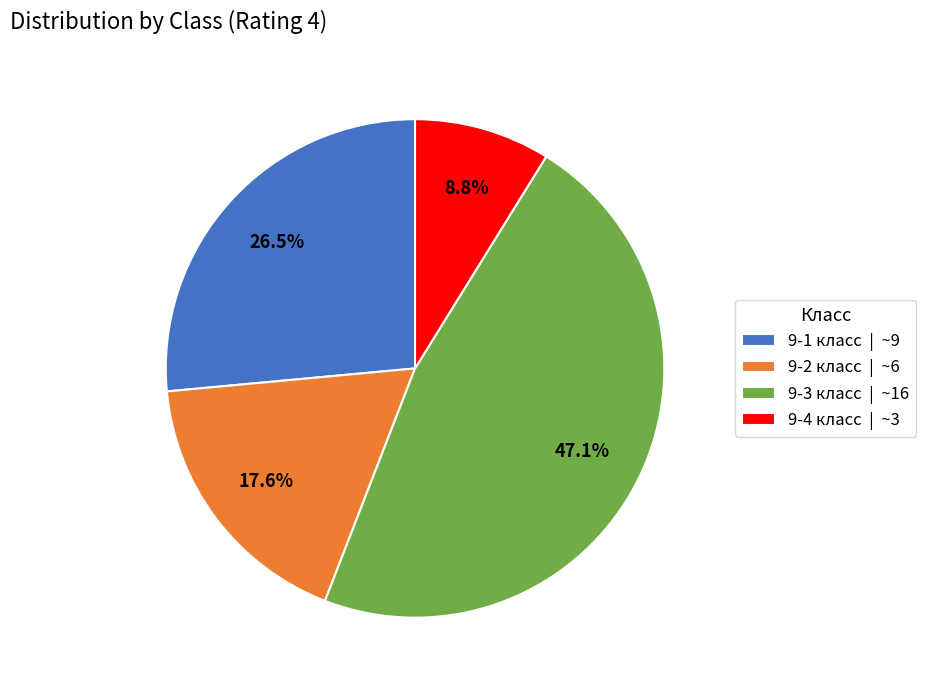

To the nearest percent, what percentage of the pie is 9-4 класс?

9%